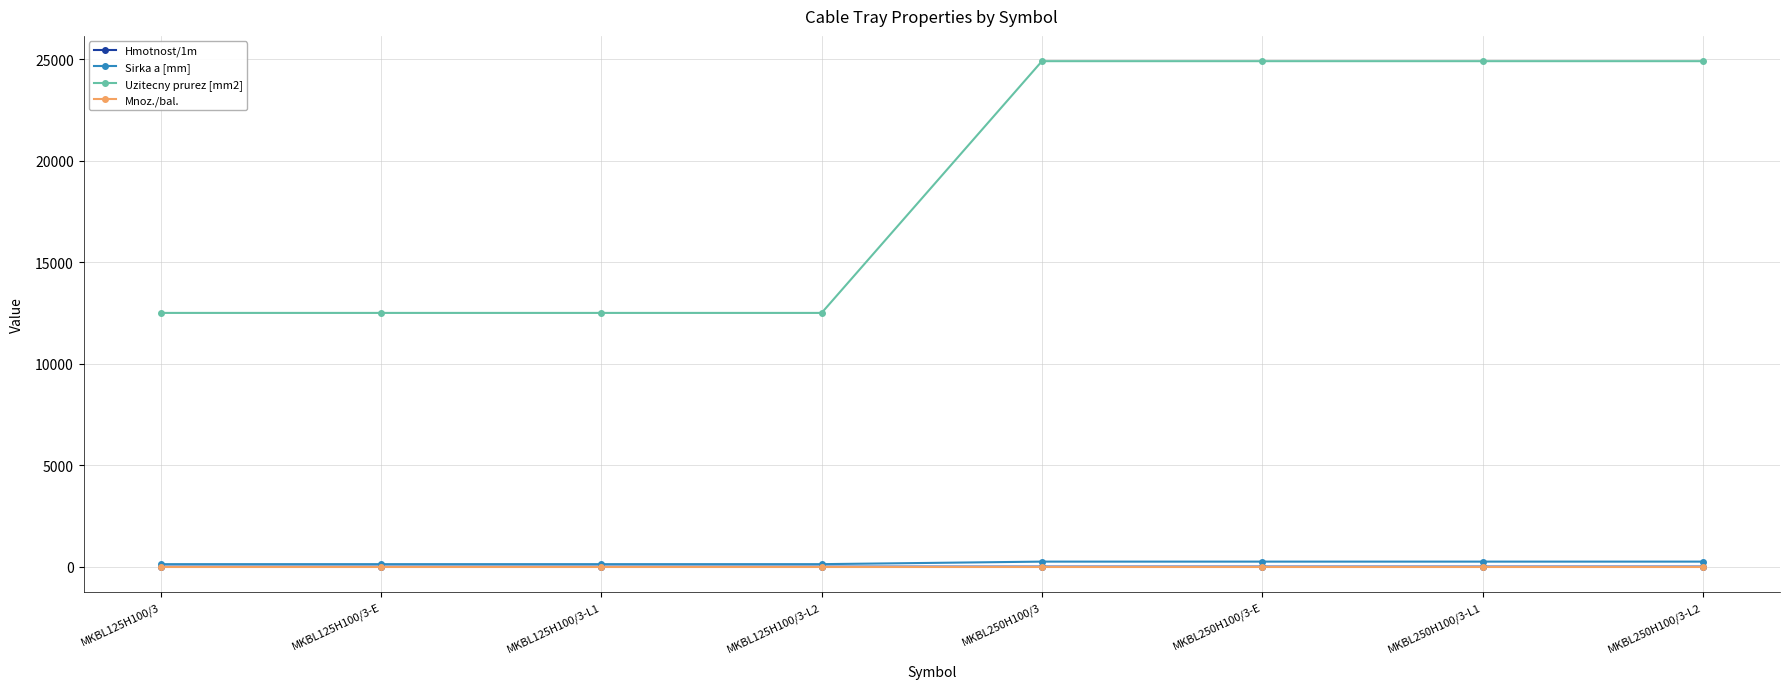

True or false: Hmotnost/1m has a value of 2.8 at MKBL125H100/3-E.

True